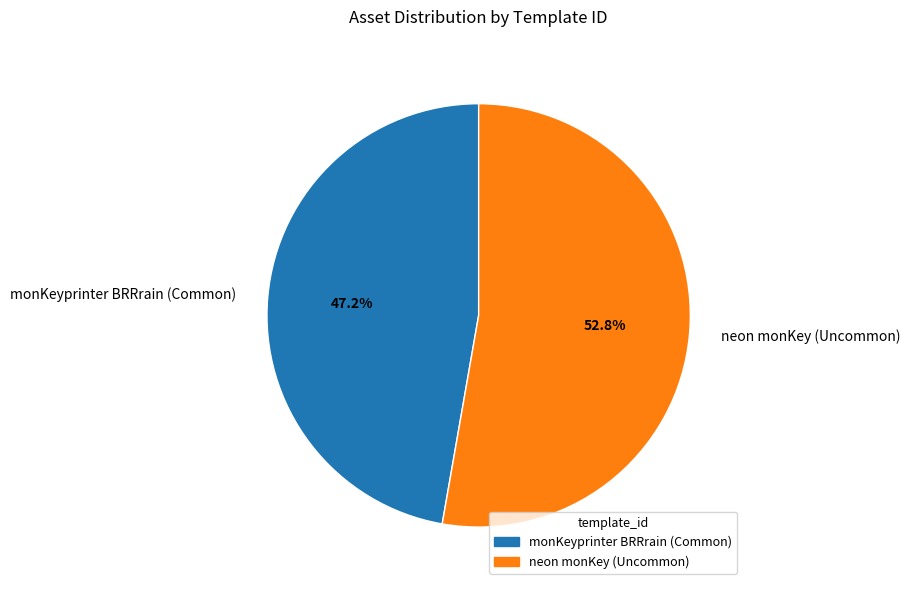

Between neon monKey (Uncommon) and monKeyprinter BRRrain (Common), which is larger?

neon monKey (Uncommon)